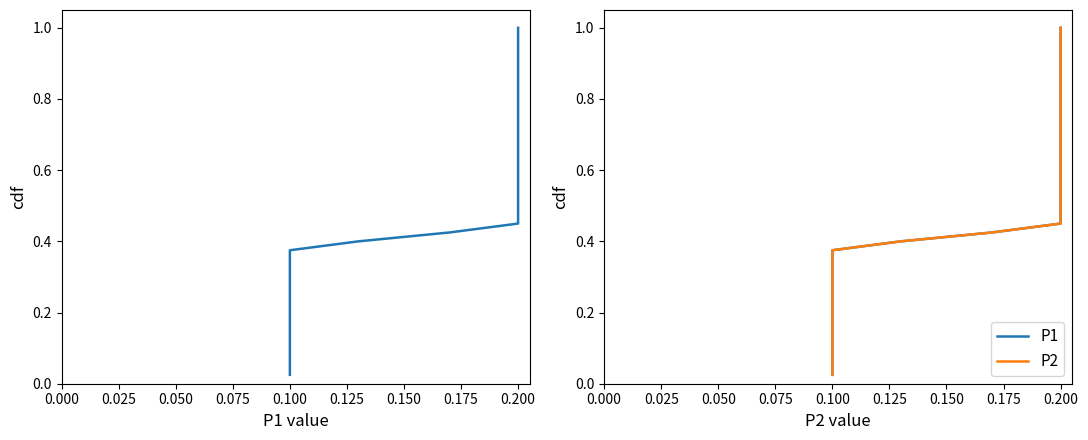

What is the average value of the P1 series?

0.5